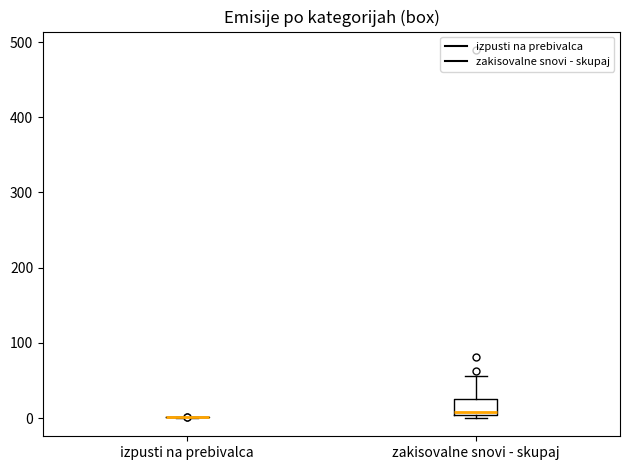

Reading left to right, transcribe this box plot: for each box, give where its median line is, the range the box spans, and where its two whiskers end, as read against the y-axis. The values are not printed on the chart, so give them approximately, as read against the axis.

izpusti na prebivalca: box collapsed to a line at 0, whiskers 0 to 0
zakisovalne snovi - skupaj: median 10, box 0 to 30, whiskers 0 (just below the box's lower edge) to 60